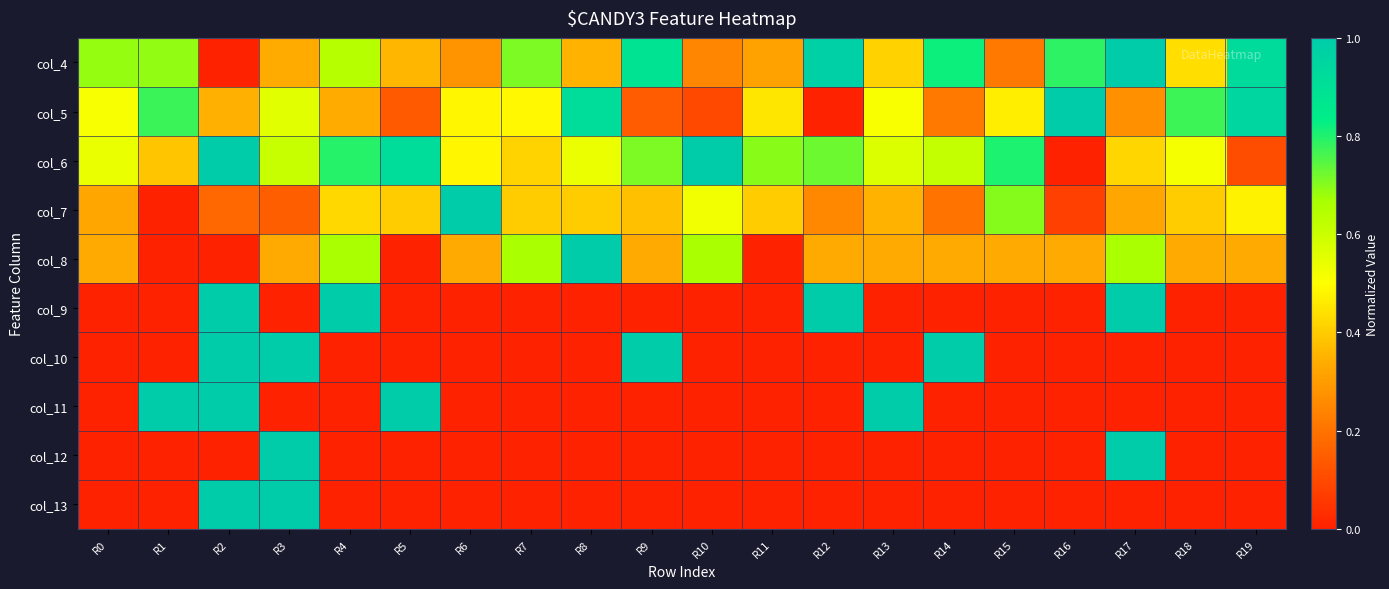

Reading left to right, transcribe all the data shown in this chart.

col_4: R0=0.7	R1=0.7	R2=0.0	R3=0.3	R4=0.6	R5=0.4	R6=0.3	R7=0.7	R8=0.4	R9=0.9	R10=0.2	R11=0.3	R12=1.0	R13=0.4	R14=0.8	R15=0.2	R16=0.8	R17=1.0	R18=0.4	R19=0.9
col_5: R0=0.5	R1=0.8	R2=0.3	R3=0.6	R4=0.3	R5=0.1	R6=0.5	R7=0.5	R8=0.9	R9=0.1	R10=0.1	R11=0.5	R12=0.0	R13=0.5	R14=0.2	R15=0.5	R16=1.0	R17=0.3	R18=0.8	R19=0.9
col_6: R0=0.5	R1=0.4	R2=1.0	R3=0.6	R4=0.8	R5=0.9	R6=0.5	R7=0.4	R8=0.5	R9=0.7	R10=1.0	R11=0.7	R12=0.7	R13=0.6	R14=0.6	R15=0.8	R16=0.0	R17=0.4	R18=0.5	R19=0.1
col_7: R0=0.3	R1=0.0	R2=0.2	R3=0.1	R4=0.4	R5=0.4	R6=1.0	R7=0.4	R8=0.4	R9=0.4	R10=0.5	R11=0.4	R12=0.2	R13=0.3	R14=0.2	R15=0.7	R16=0.1	R17=0.3	R18=0.4	R19=0.5
col_8: R0=0.3	R1=0.0	R2=0.0	R3=0.3	R4=0.7	R5=0.0	R6=0.3	R7=0.7	R8=1.0	R9=0.3	R10=0.7	R11=0.0	R12=0.3	R13=0.3	R14=0.3	R15=0.3	R16=0.3	R17=0.7	R18=0.3	R19=0.3
col_9: R0=0.0	R1=0.0	R2=1.0	R3=0.0	R4=1.0	R5=0.0	R6=0.0	R7=0.0	R8=0.0	R9=0.0	R10=0.0	R11=0.0	R12=1.0	R13=0.0	R14=0.0	R15=0.0	R16=0.0	R17=1.0	R18=0.0	R19=0.0
col_10: R0=0.0	R1=0.0	R2=1.0	R3=1.0	R4=0.0	R5=0.0	R6=0.0	R7=0.0	R8=0.0	R9=1.0	R10=0.0	R11=0.0	R12=0.0	R13=0.0	R14=1.0	R15=0.0	R16=0.0	R17=0.0	R18=0.0	R19=0.0
col_11: R0=0.0	R1=1.0	R2=1.0	R3=0.0	R4=0.0	R5=1.0	R6=0.0	R7=0.0	R8=0.0	R9=0.0	R10=0.0	R11=0.0	R12=0.0	R13=1.0	R14=0.0	R15=0.0	R16=0.0	R17=0.0	R18=0.0	R19=0.0
col_12: R0=0.0	R1=0.0	R2=0.0	R3=1.0	R4=0.0	R5=0.0	R6=0.0	R7=0.0	R8=0.0	R9=0.0	R10=0.0	R11=0.0	R12=0.0	R13=0.0	R14=0.0	R15=0.0	R16=0.0	R17=1.0	R18=0.0	R19=0.0
col_13: R0=0.0	R1=0.0	R2=1.0	R3=1.0	R4=0.0	R5=0.0	R6=0.0	R7=0.0	R8=0.0	R9=0.0	R10=0.0	R11=0.0	R12=0.0	R13=0.0	R14=0.0	R15=0.0	R16=0.0	R17=0.0	R18=0.0	R19=0.0